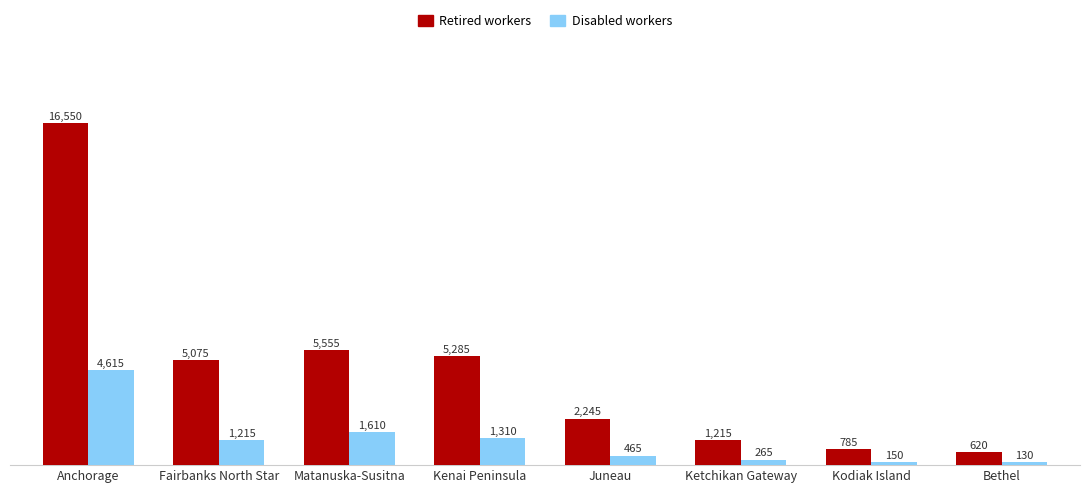

List the series in order of their overall mean, highest first.

Retired workers, Disabled workers